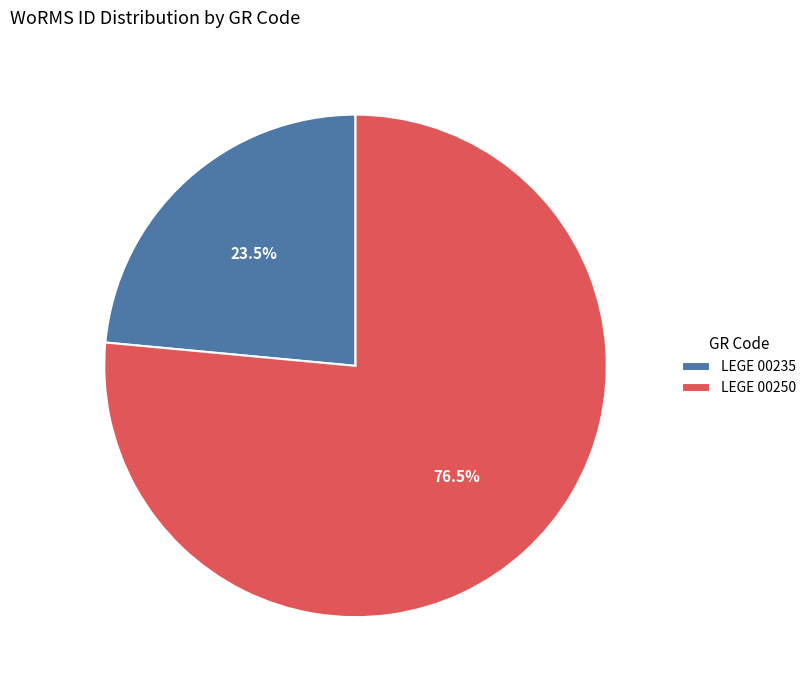

Rank the categories by value from lowest to highest.

LEGE 00235, LEGE 00250